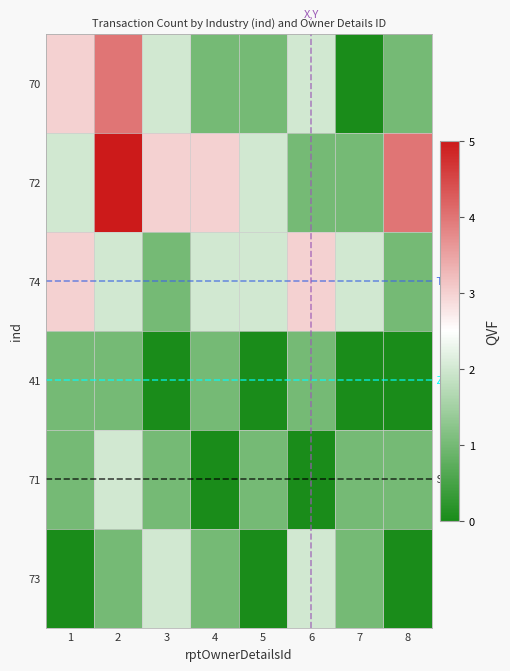

Which category has the lowest value in the 71 series?

4